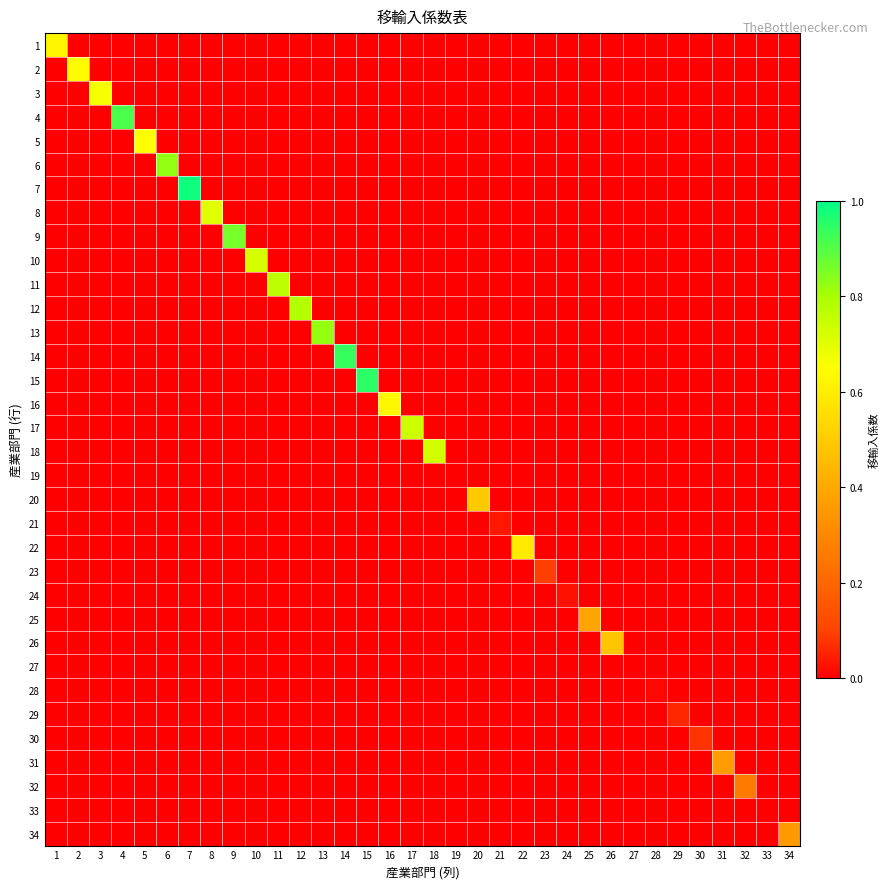

How many data points does each series have?

34